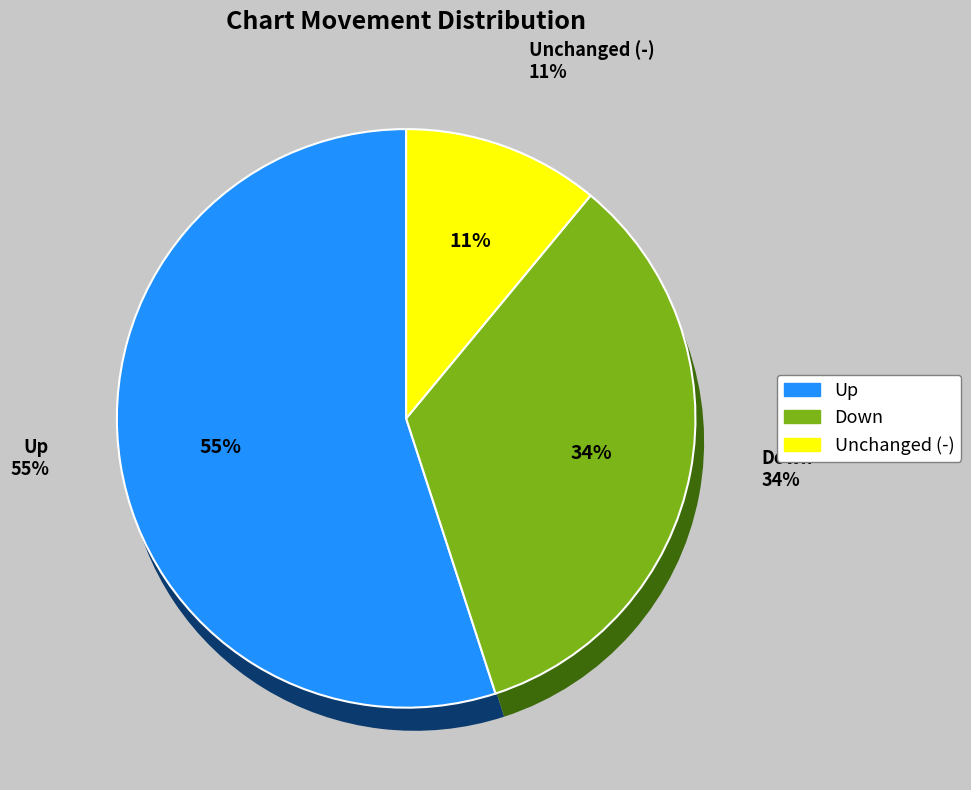

Which slice represents more than half of the pie?

up